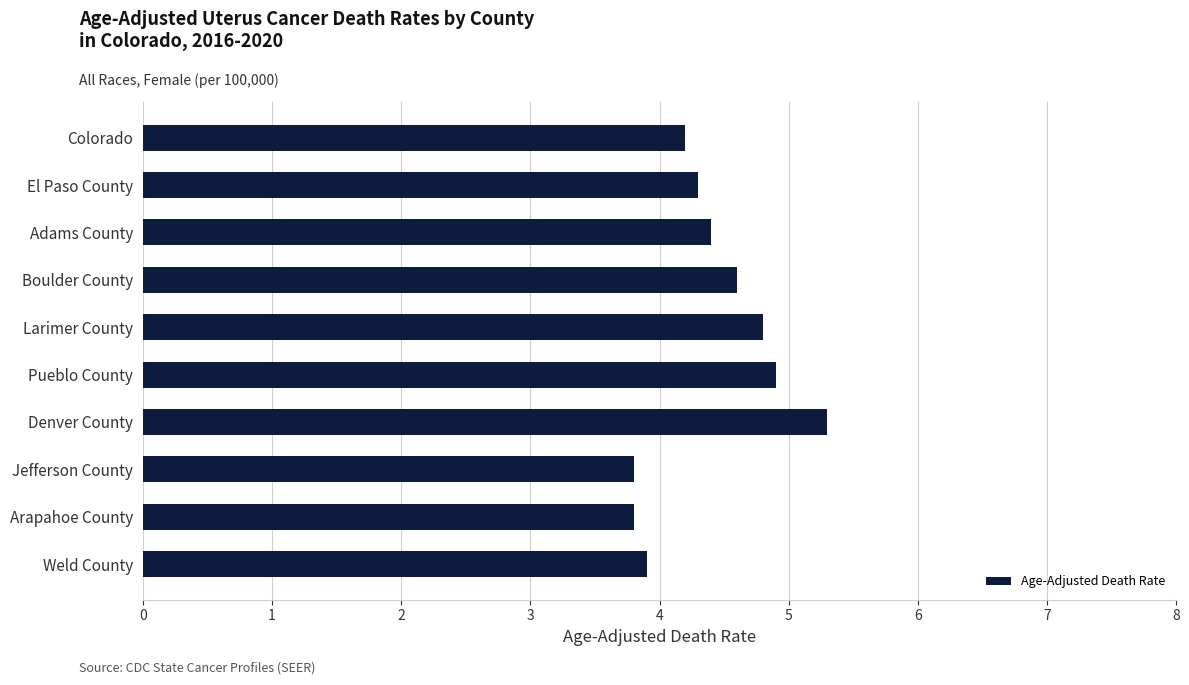

Reading bottom to top, extract all data points from this chart.

Weld County=3.9	Arapahoe County=3.8	Jefferson County=3.8	Denver County=5.3	Pueblo County=4.9	Larimer County=4.8	Boulder County=4.6	Adams County=4.4	El Paso County=4.3	Colorado=4.2